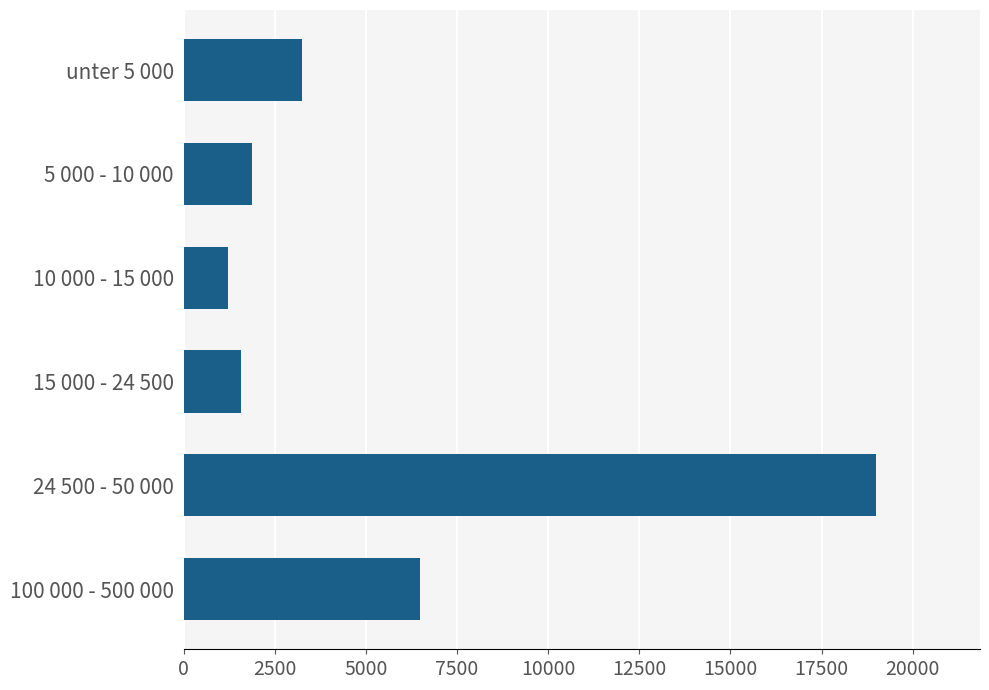

What is the smallest value displayed?

1215